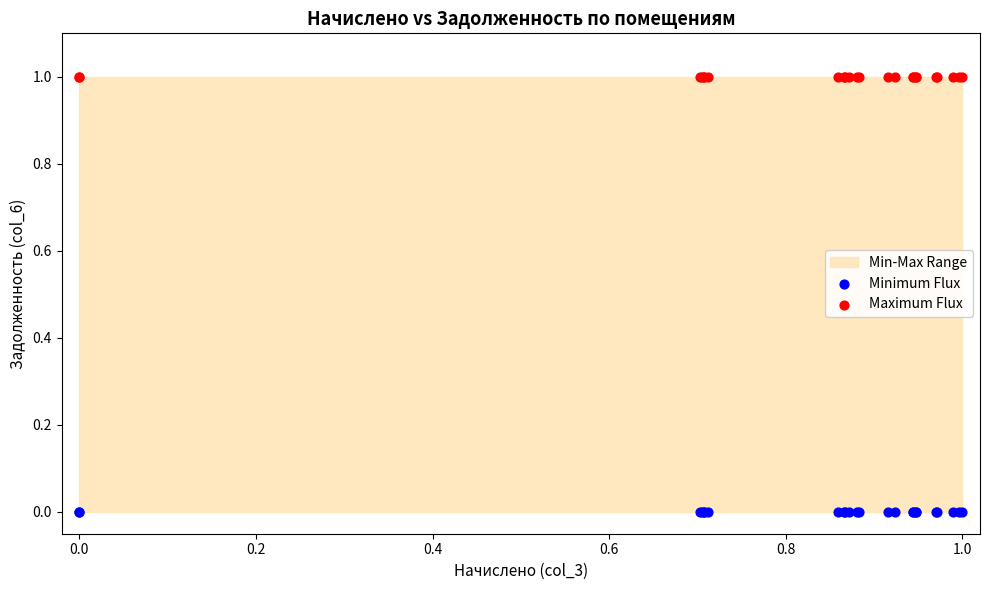

Which series reaches the minimum Y coordinate?

Minimum Flux